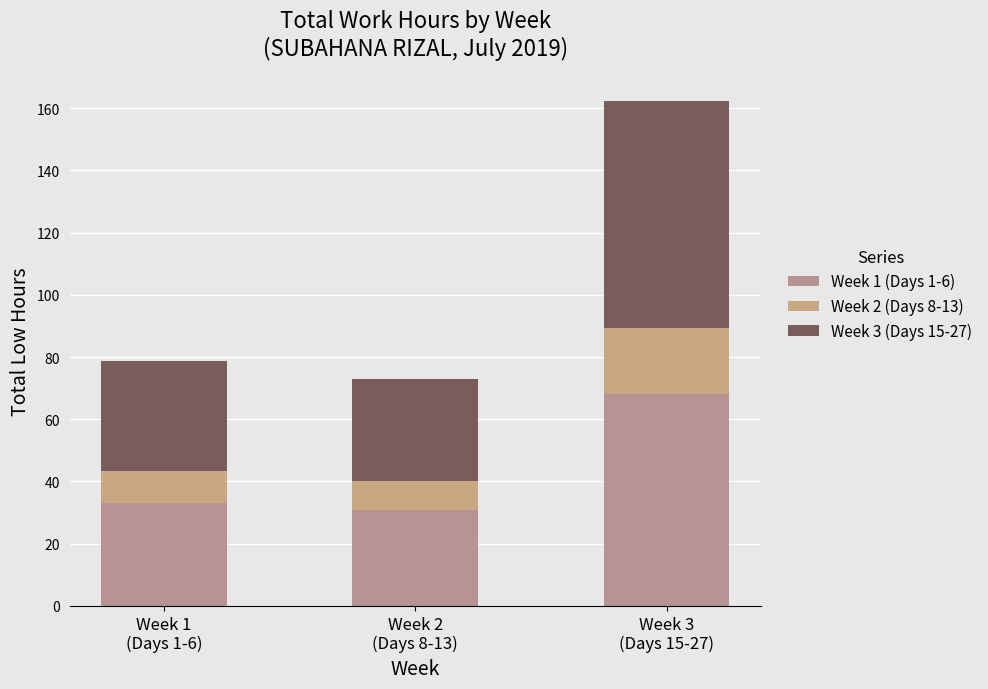

The value of Week 1 (Days 1-6) at Week 2
(Days 8-13) is 16.4. True or false?

False